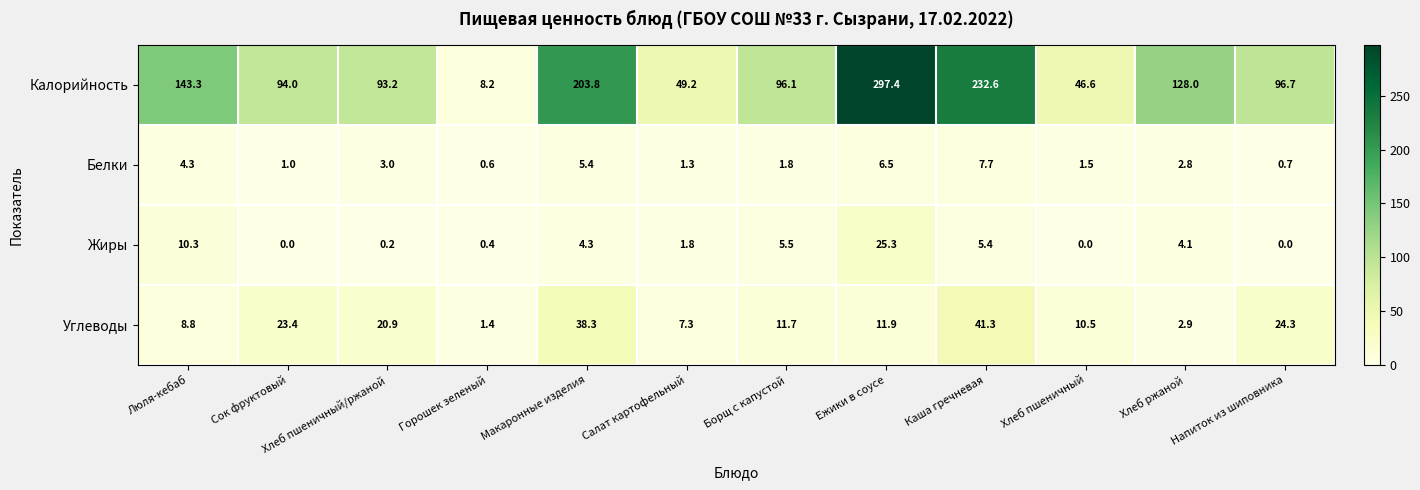

Which series has the widest spread of values?

Калорийность